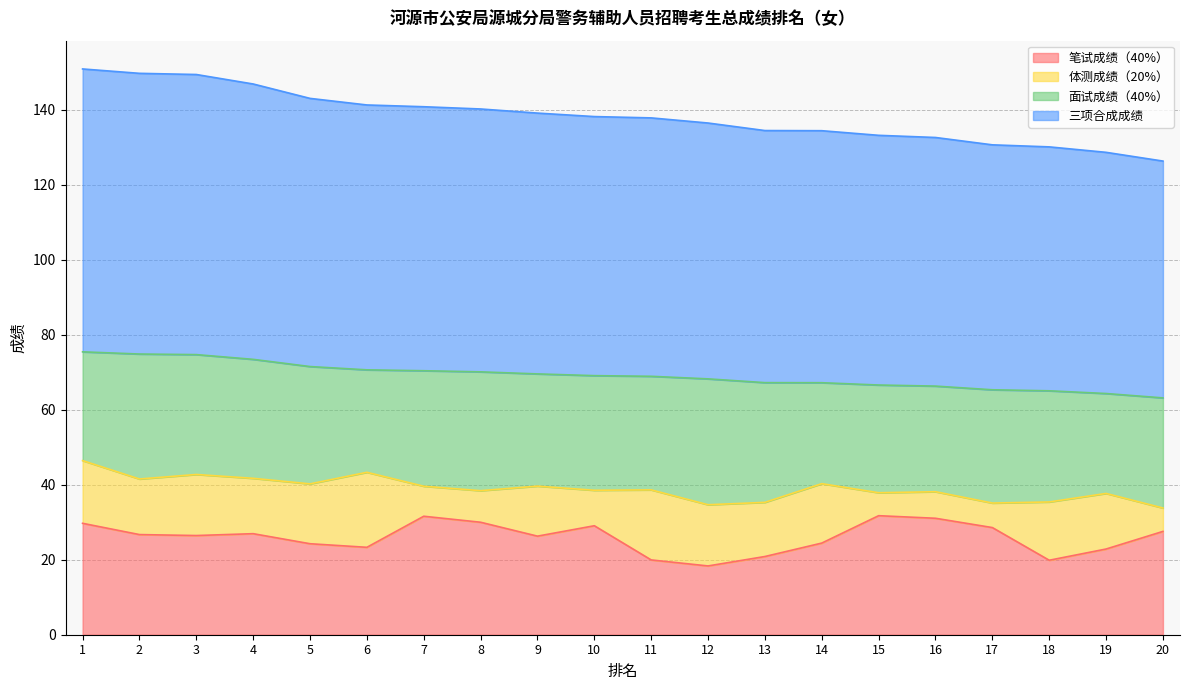

What is the total value across all series at 9?

139.1